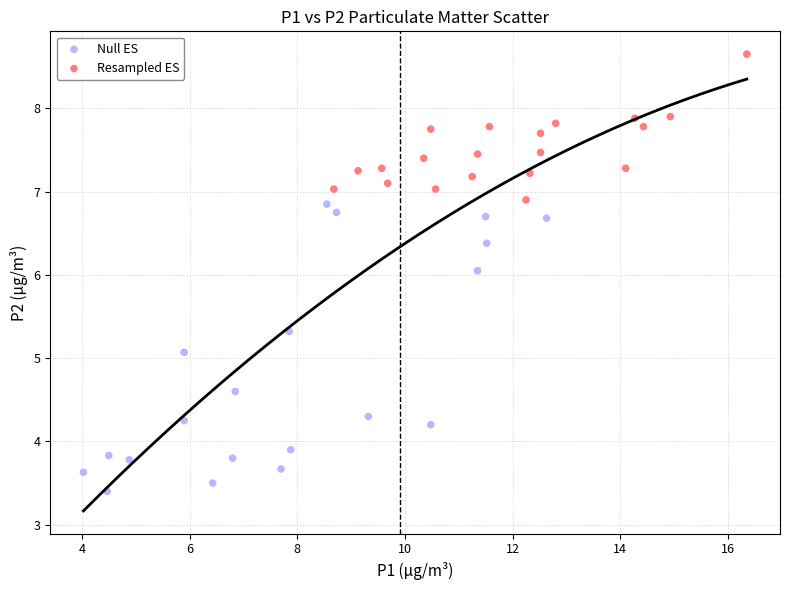

Which series reaches the maximum Y coordinate?

Resampled ES